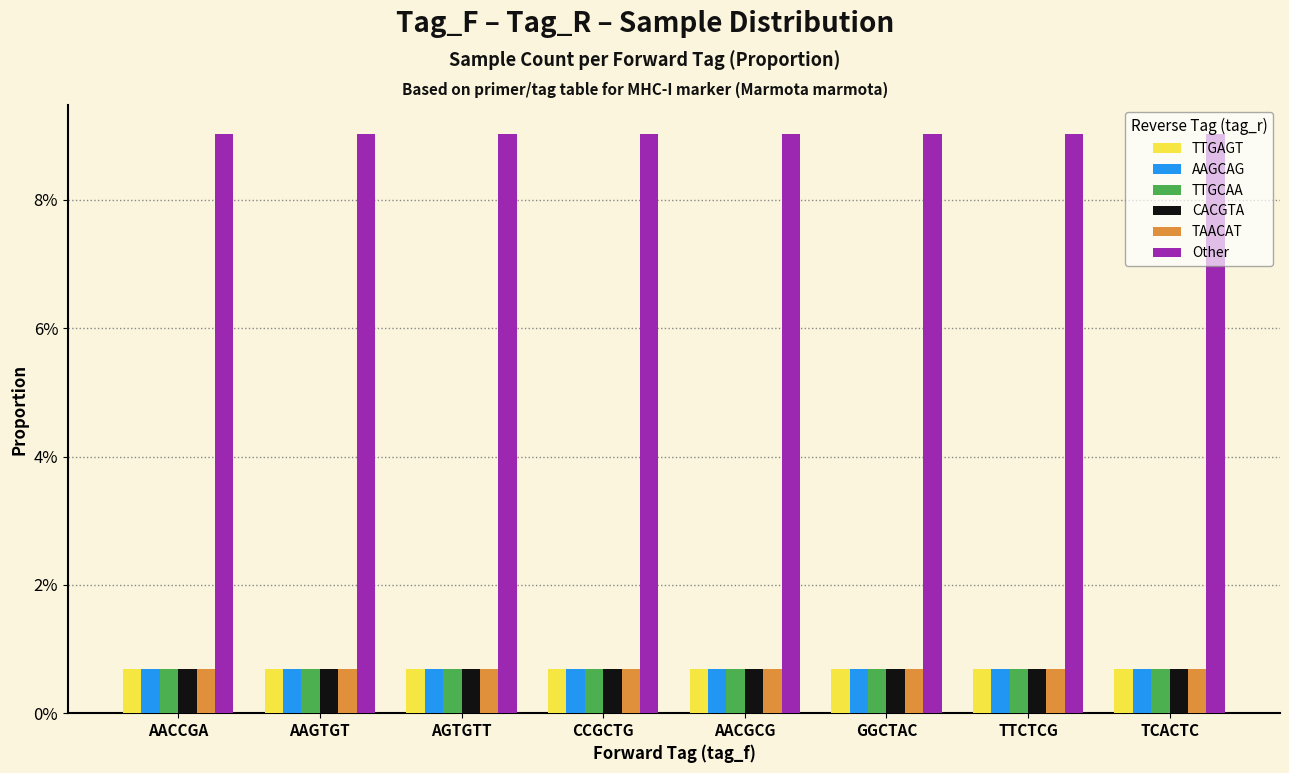

What are all the series names shown in the legend?

TTGAGT, AAGCAG, TTGCAA, CACGTA, TAACAT, Other